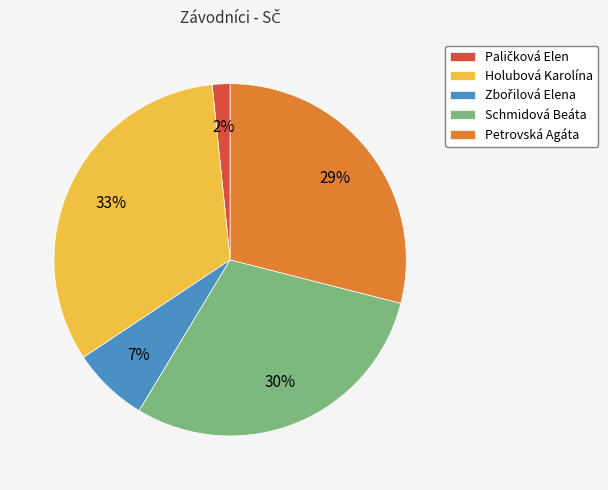

Is Schmidová Beáta the majority of the pie?

No